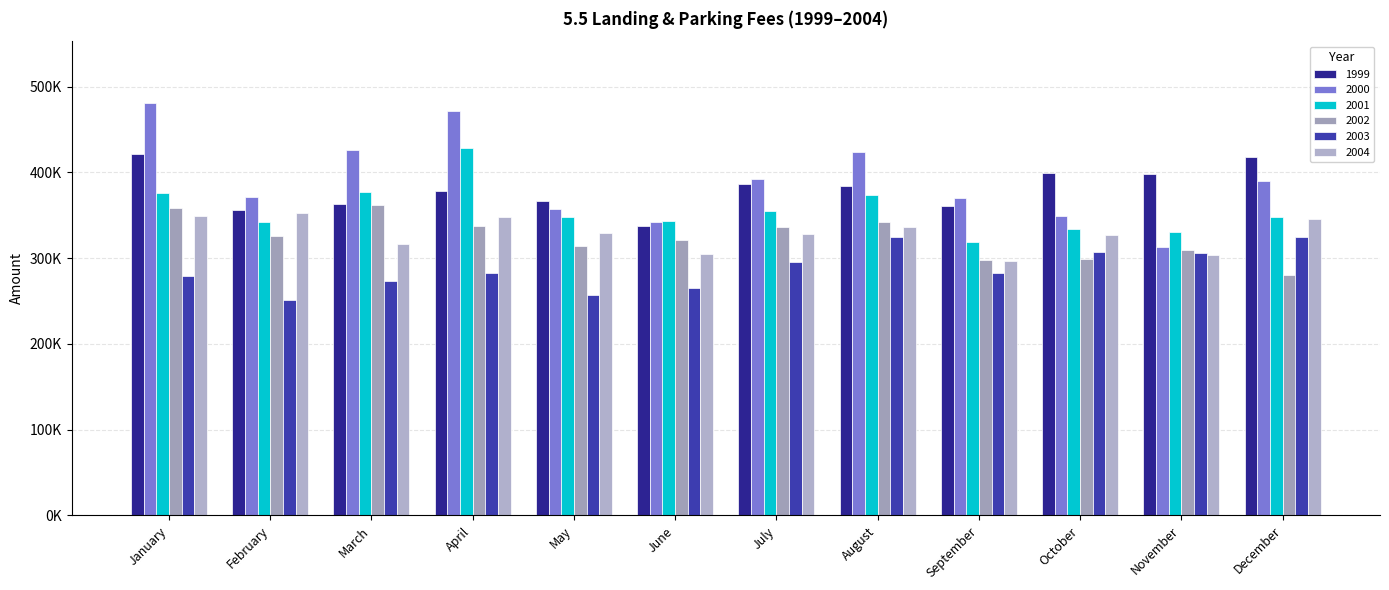

Which category has the lowest value across all series?

February